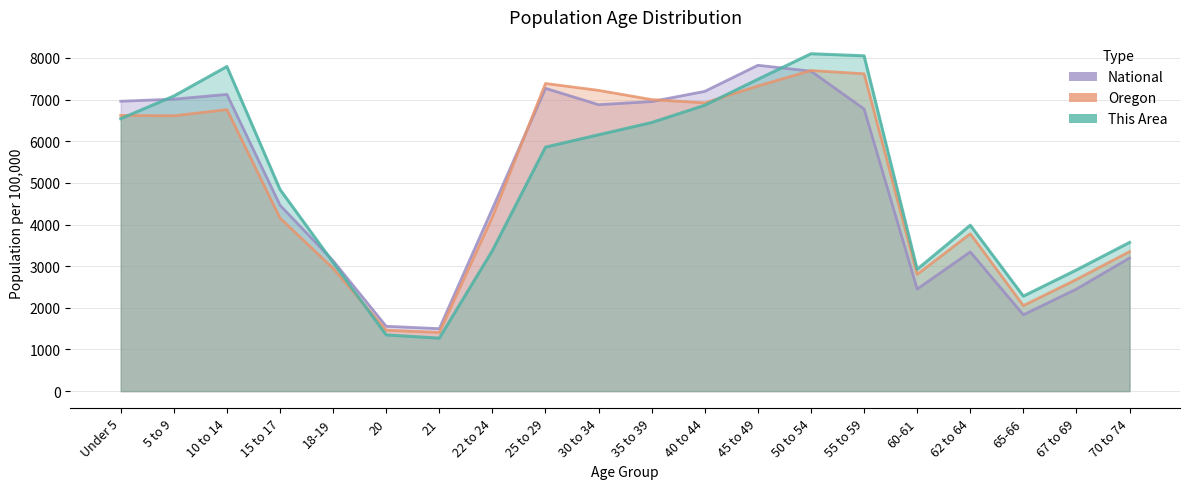

At how many categories does at least one series exceed 7653?

4